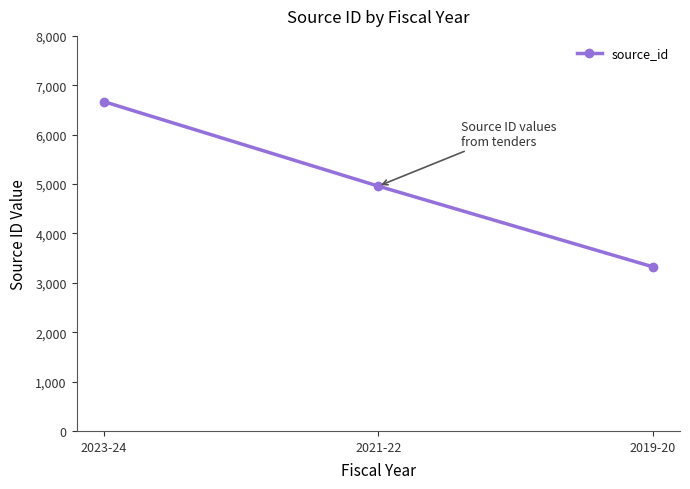

Reading right to left, what are all the values shown in this chart?

3325	4958	6668